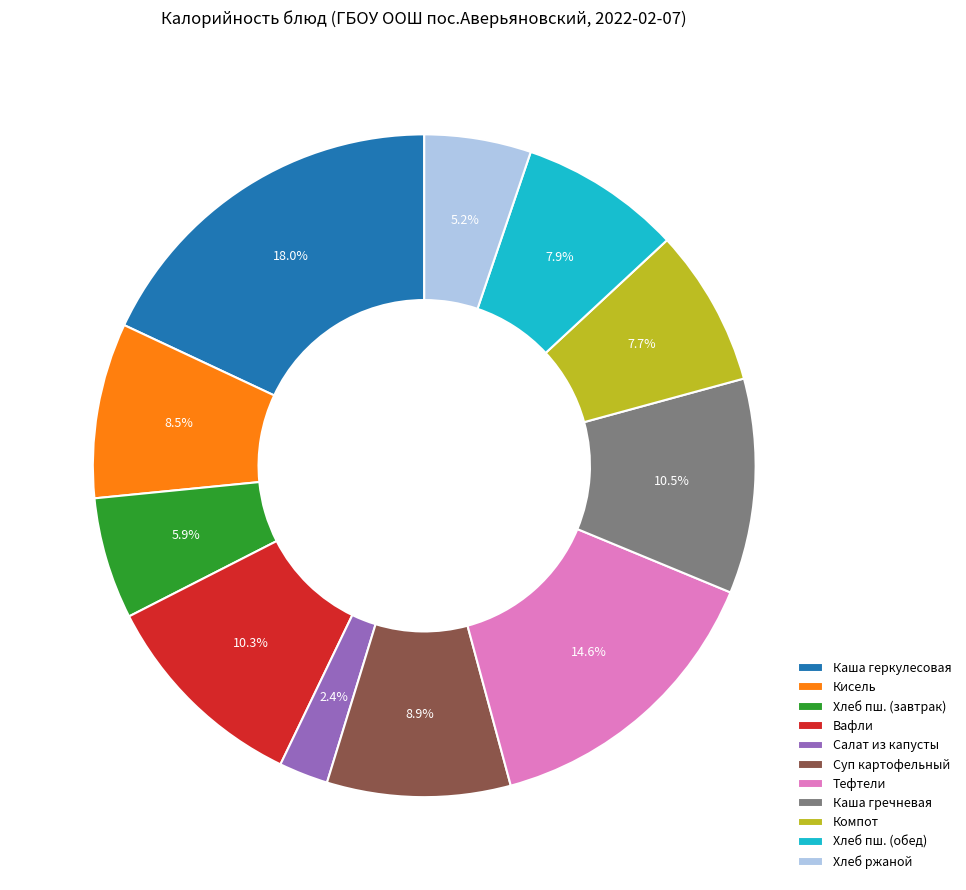

What is the smallest slice in the pie chart?

Салат из капусты